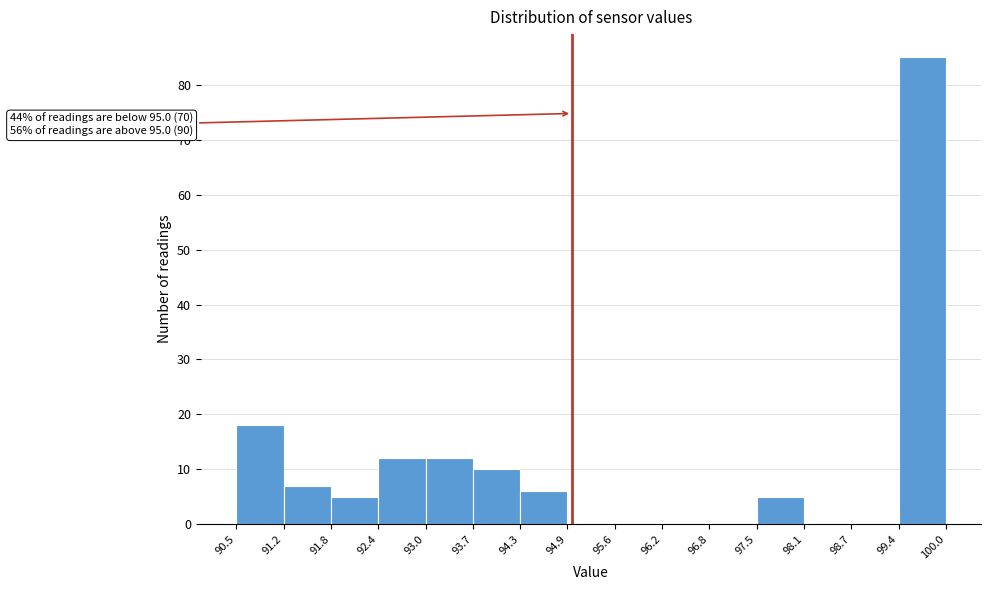

Which range on the x-axis has the tallest bar?

99.4 to 100.0